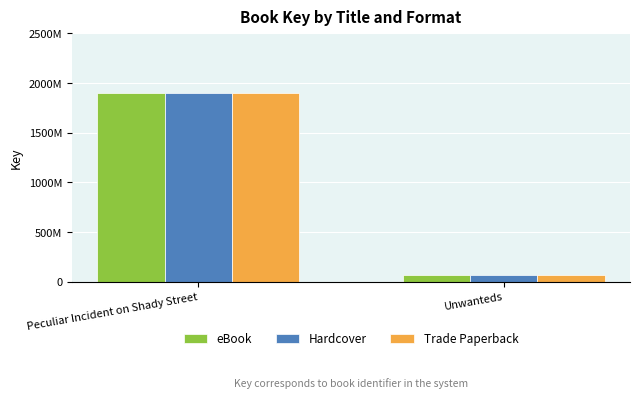

Which has a higher value, Unwanteds or Peculiar Incident on Shady Street?

Peculiar Incident on Shady Street